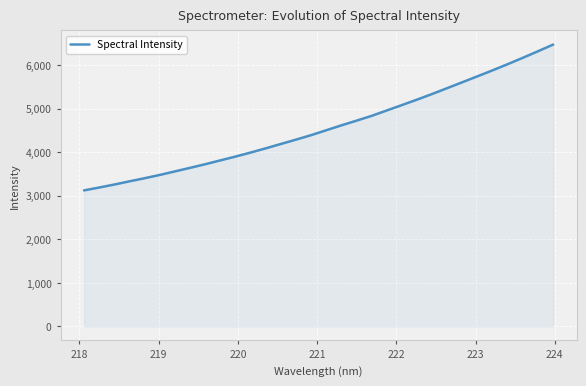

What is the smallest value displayed?

3124.2